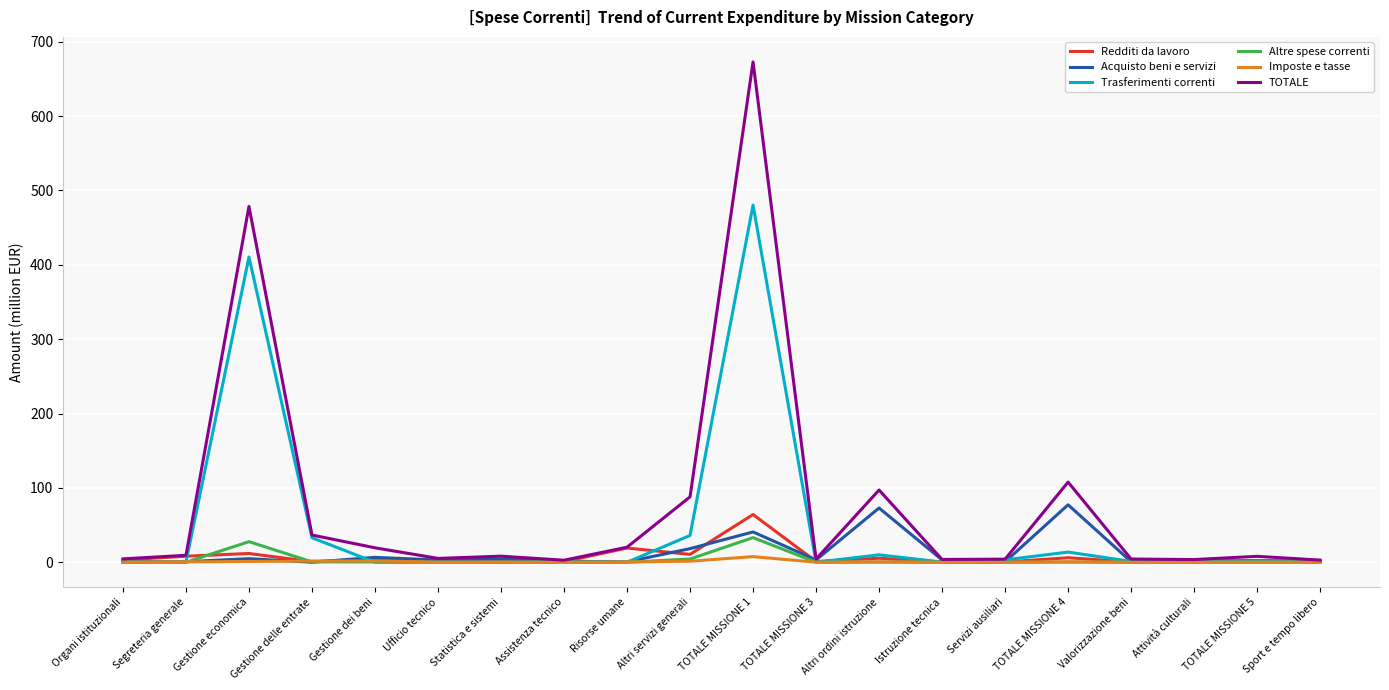

True or false: Acquisto beni e servizi has a value of 2.1 at TOTALE MISSIONE 5.

True